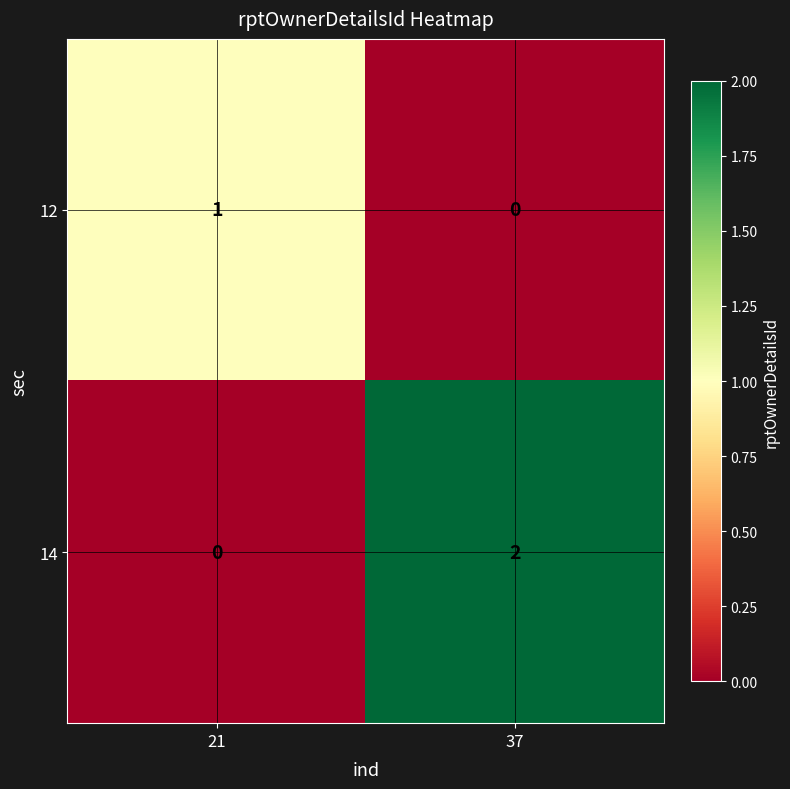

What is the spread (max minus min) of values at 37?

2